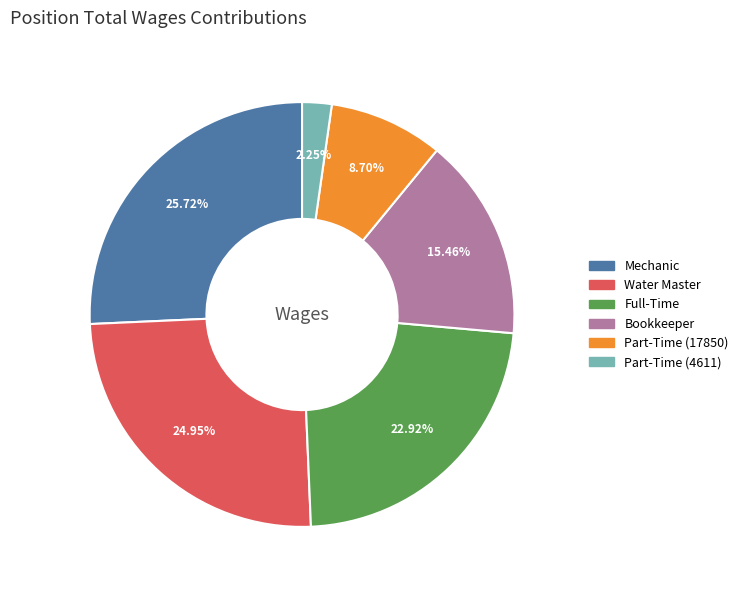

Which has a higher value, Full-Time or Mechanic?

Mechanic